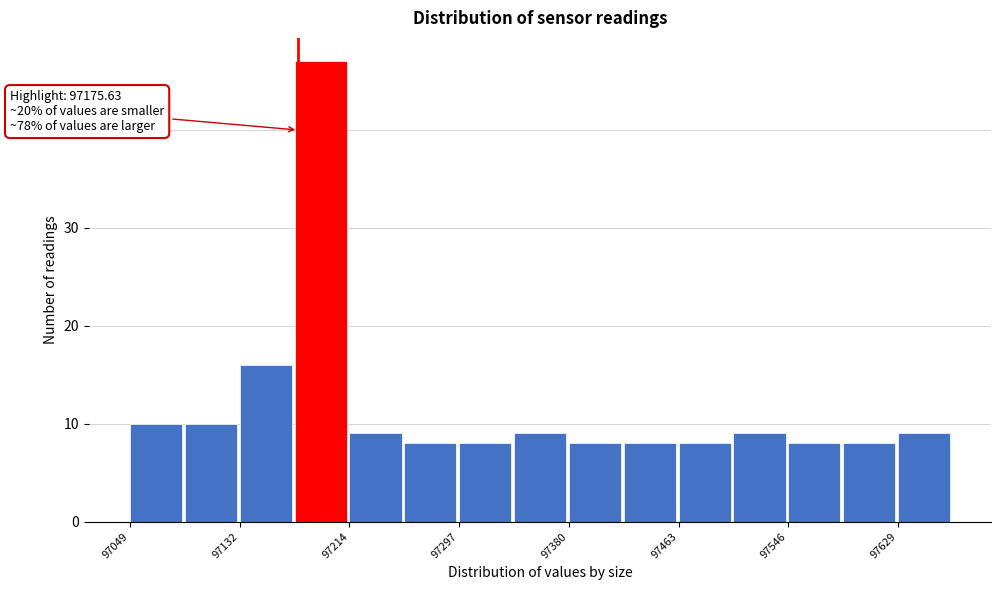

Over which range of the x-axis is the bar tallest?

97170 to 97210